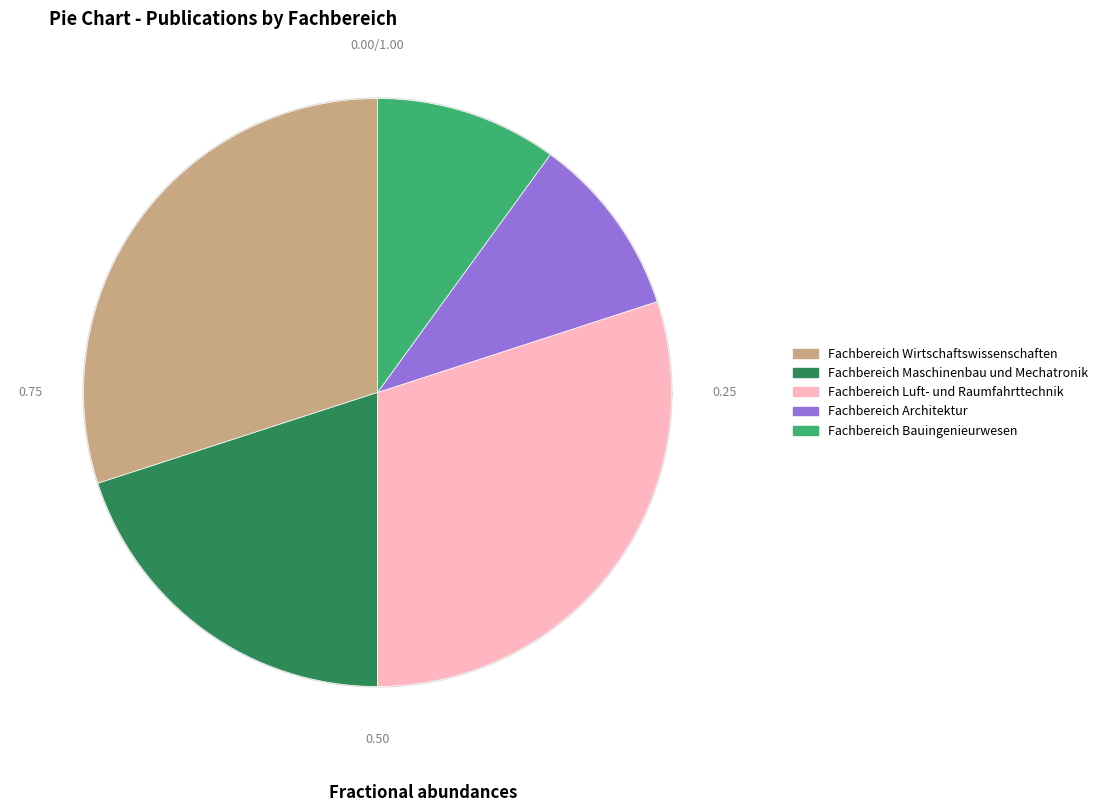

Combined, do Fachbereich Wirtschaftswissenschaften and Fachbereich Maschinenbau und Mechatronik account for over 50%?

No